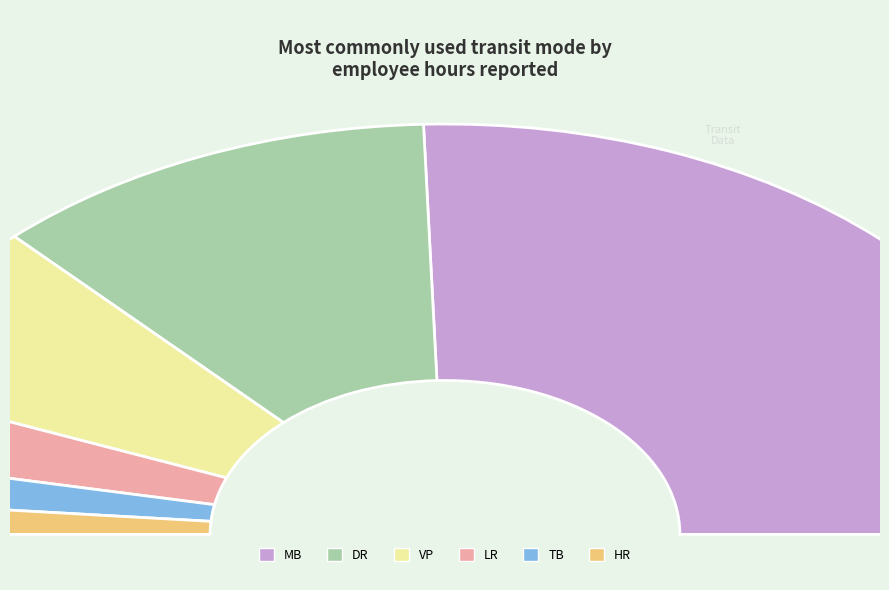

Count the number of slices in the pie.

6